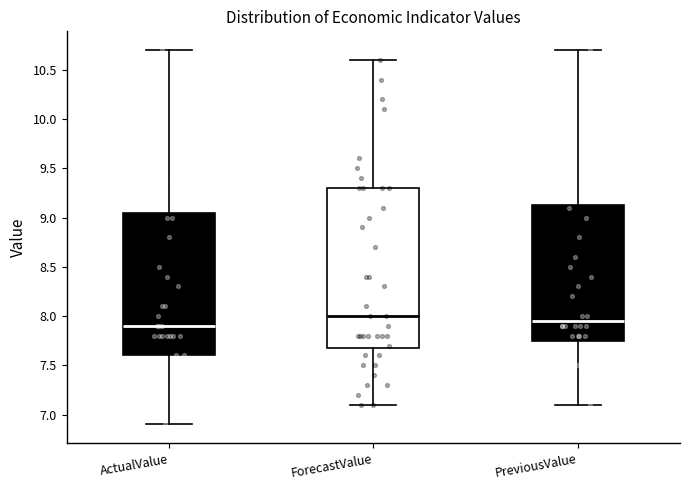

Reading left to right, read every box against the y-axis: the position of its median line, the range the box covers, and the ends of its whiskers. The values are not printed on the chart, so give them approximately, as read against the axis.

ActualValue: median 7.90, box 7.60 to 9.05, whiskers 6.90 to 10.70
ForecastValue: median 8.00, box 7.70 to 9.30, whiskers 7.10 to 10.60
PreviousValue: median 7.95, box 7.75 to 9.15, whiskers 7.10 to 10.70